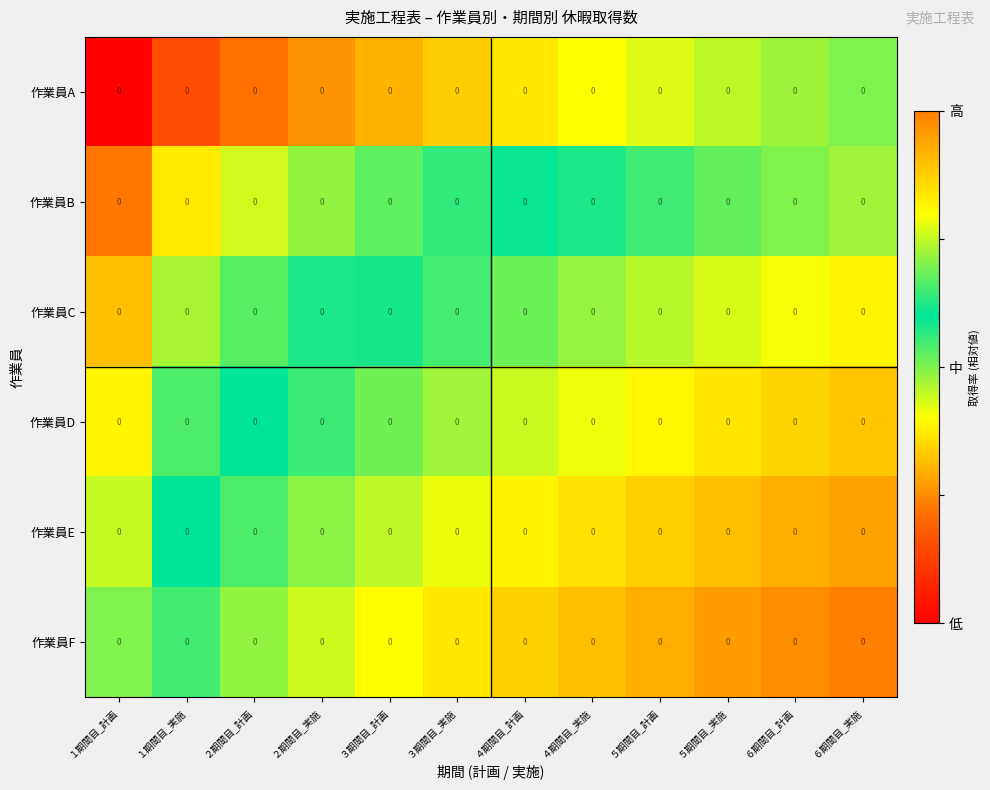

How many categories are shown in the chart?

12